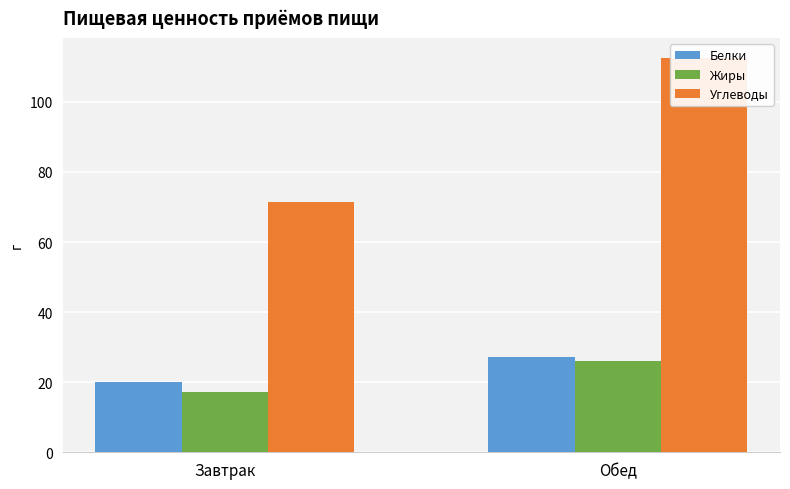

At which category does the chart reach its peak across all series?

Обед